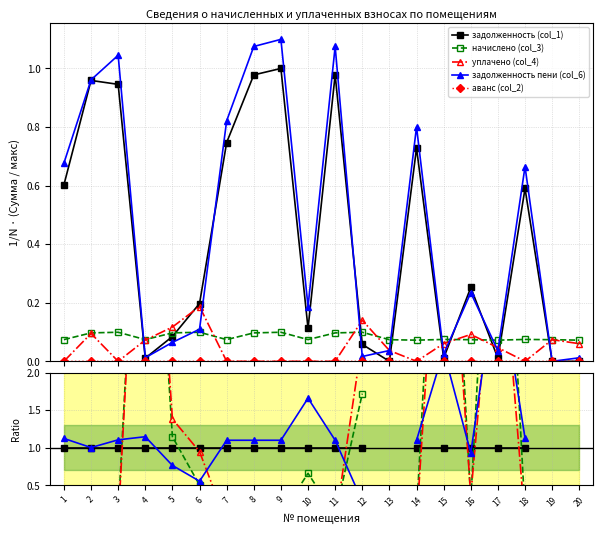

Which label corresponds to the smallest value in the chart?

1